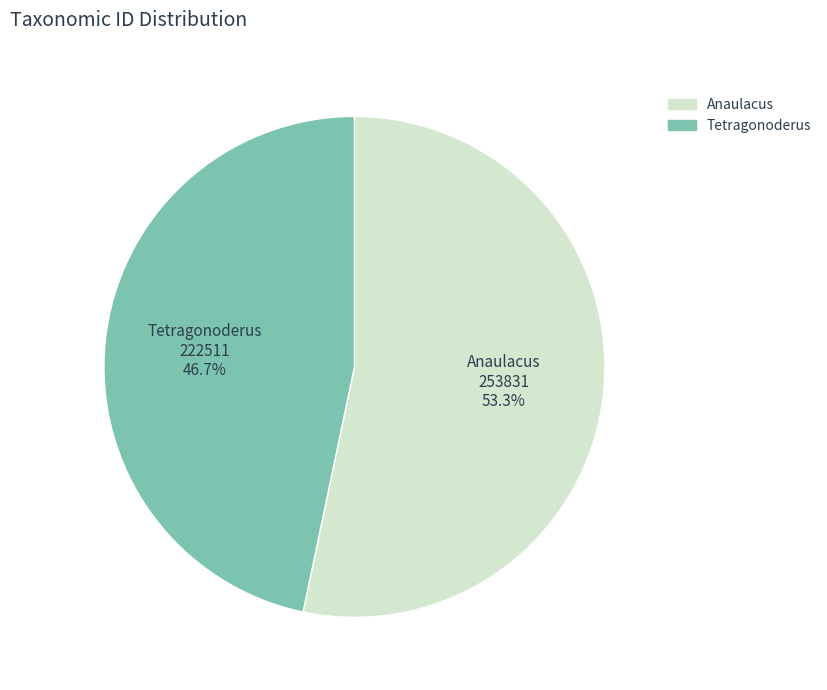

To the nearest percent, what is the combined percentage of Tetragonoderus and Anaulacus?

100%